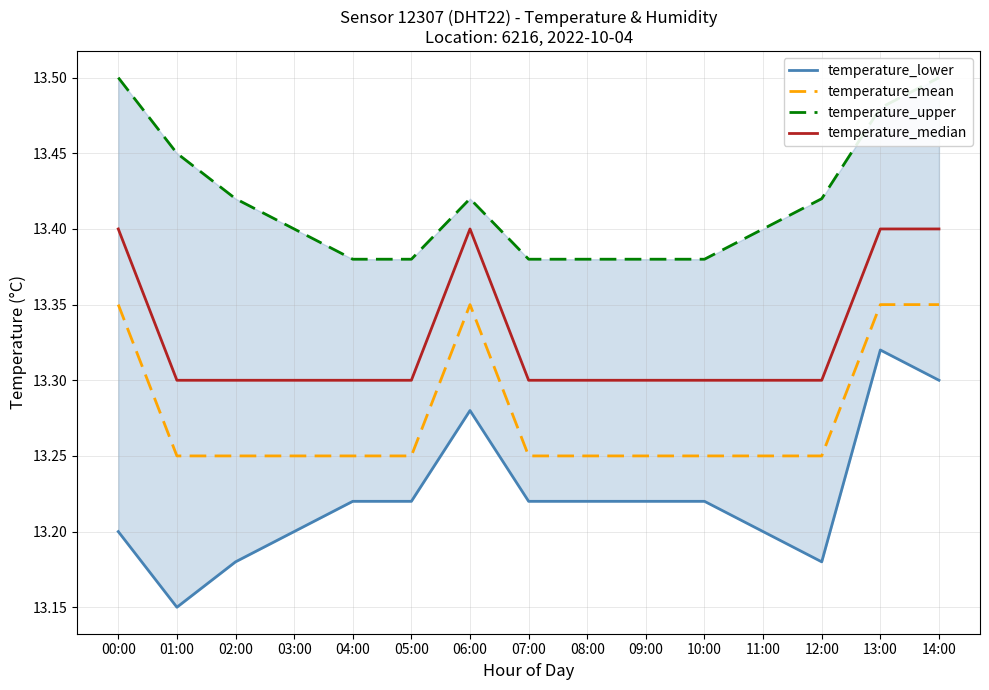

Which series has the largest total across all categories?

temperature_upper